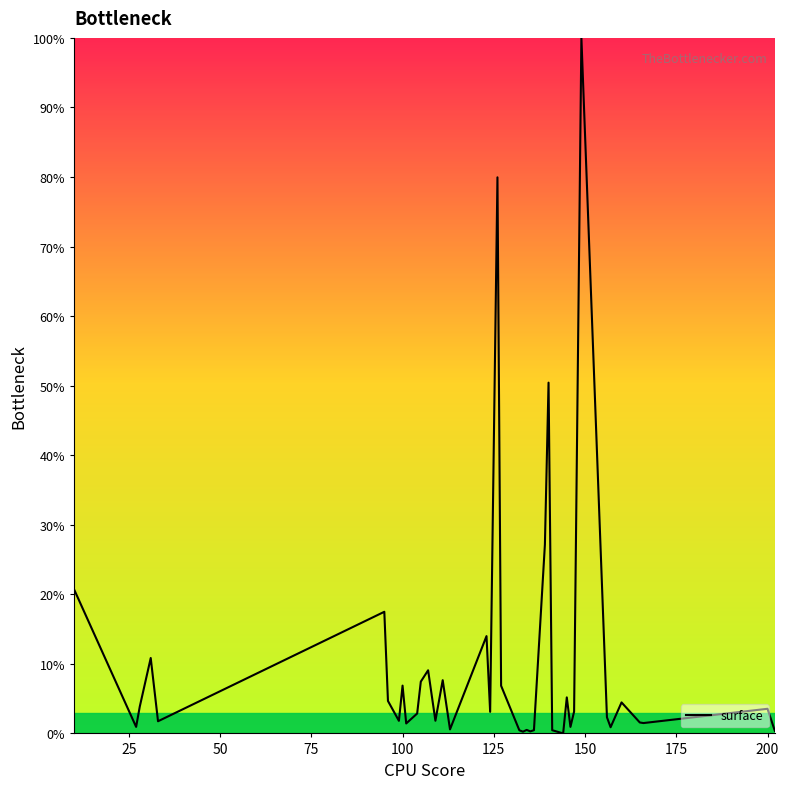

What is the maximum value shown in the chart?

100.0